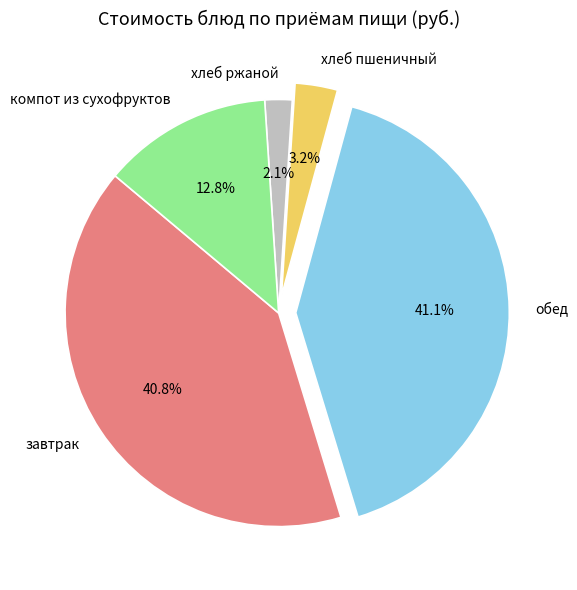

The хлеб пшеничный slice represents 11% of the pie. True or false?

False